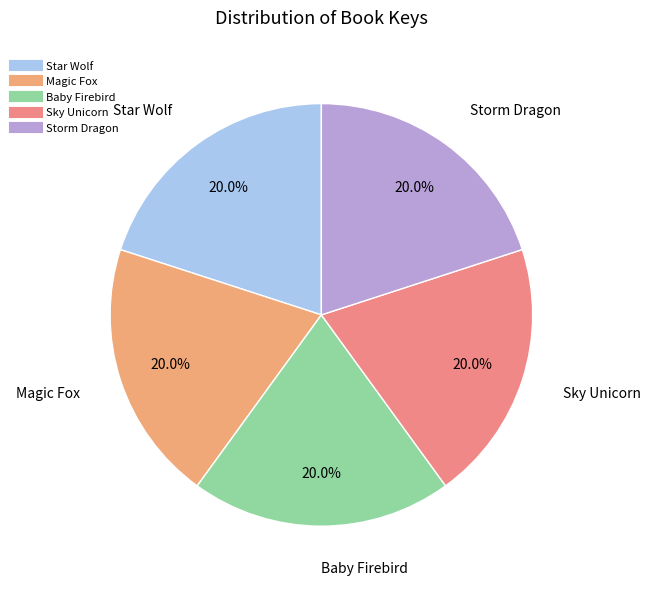

To the nearest percent, what portion does Baby Firebird represent?

20%